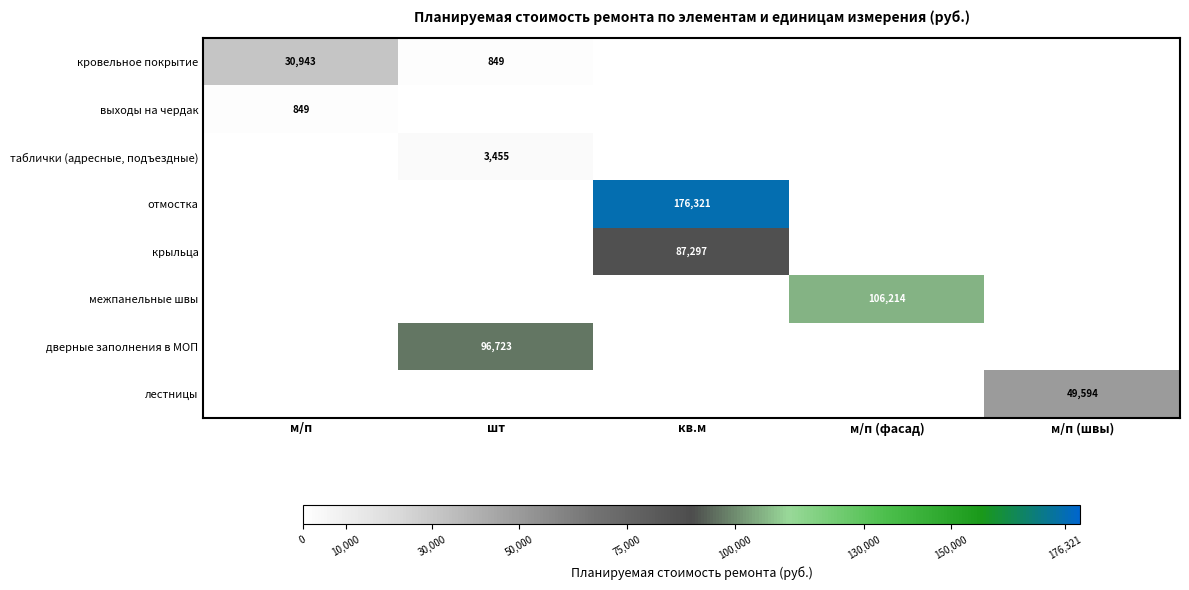

List the labels in order of межпанельные швы value, smallest first.

м/п, шт, кв.м, м/п (швы), м/п (фасад)